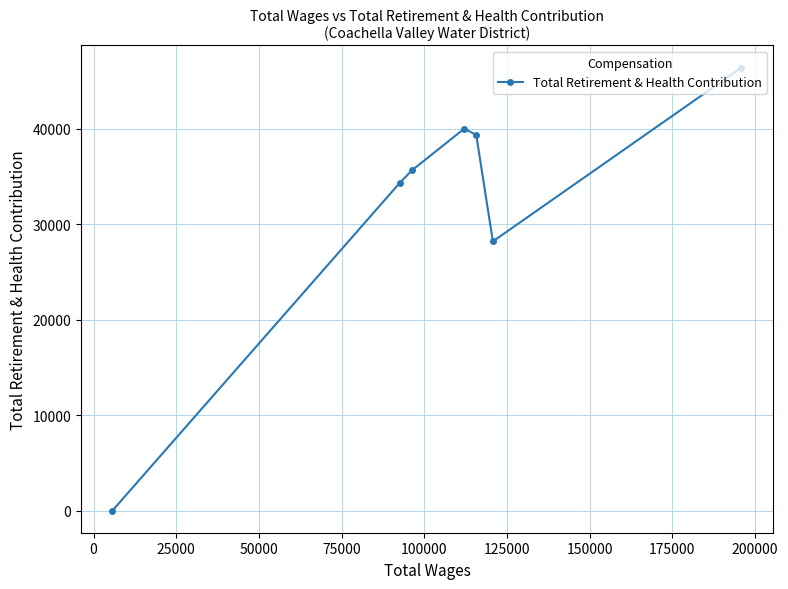

What is the difference between the maximum and minimum values?

46381